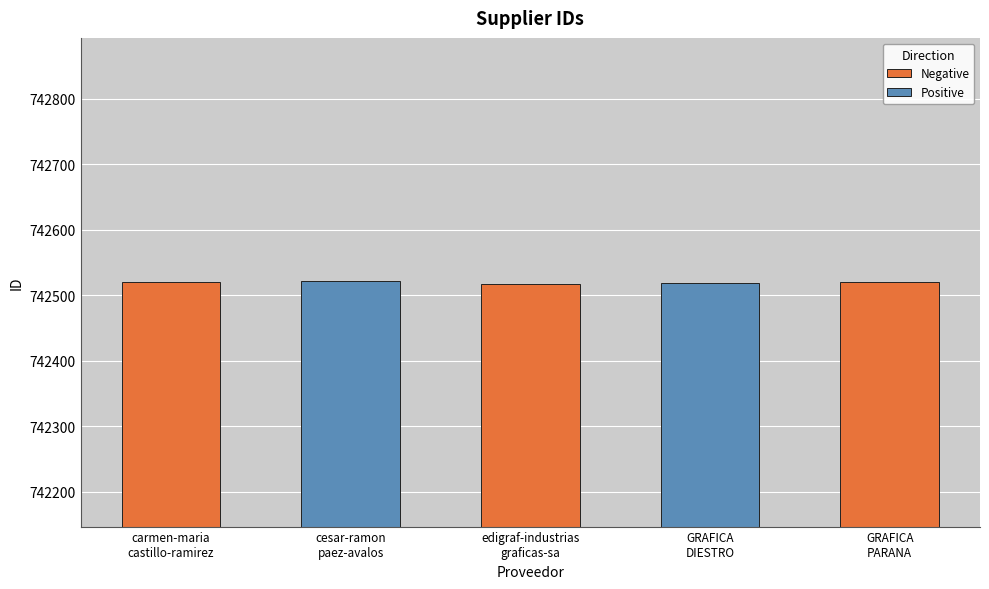

What is the average value?

742520